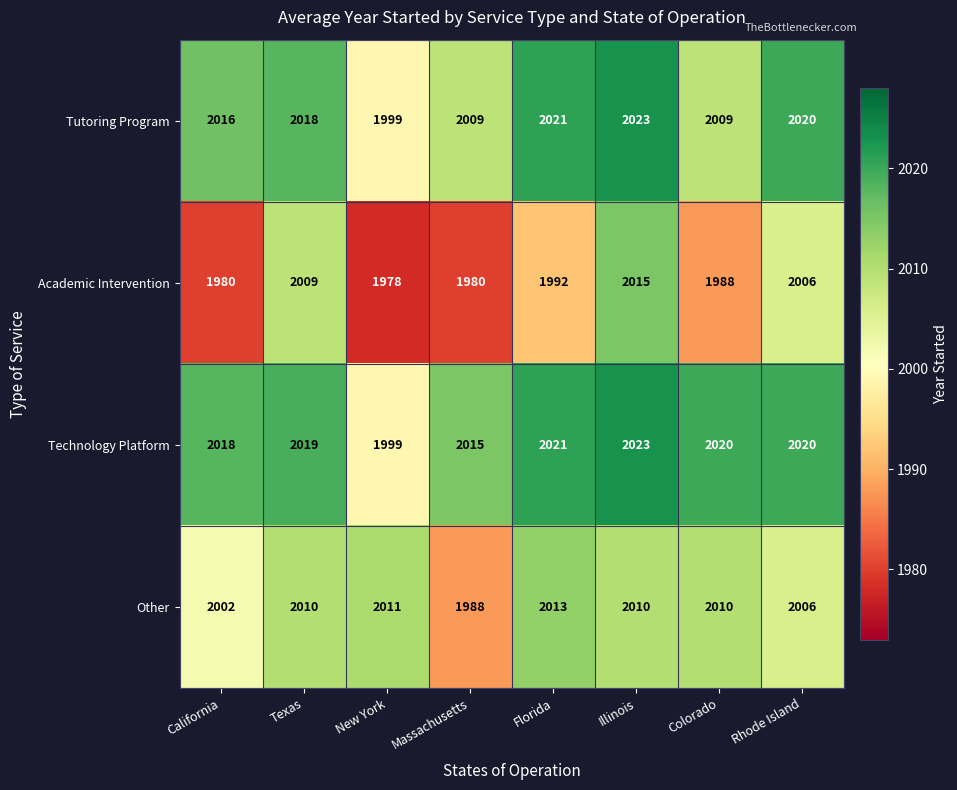

At which category is the sum across all series the highest?

Illinois